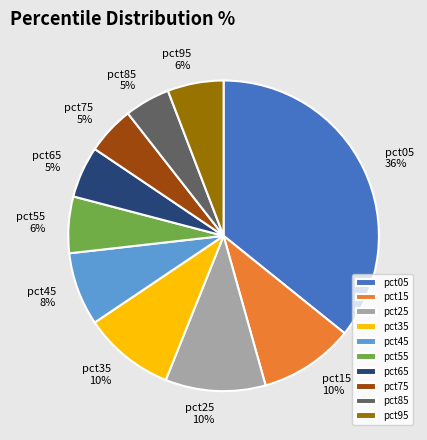

Between pct05 and pct35, which is larger?

pct05